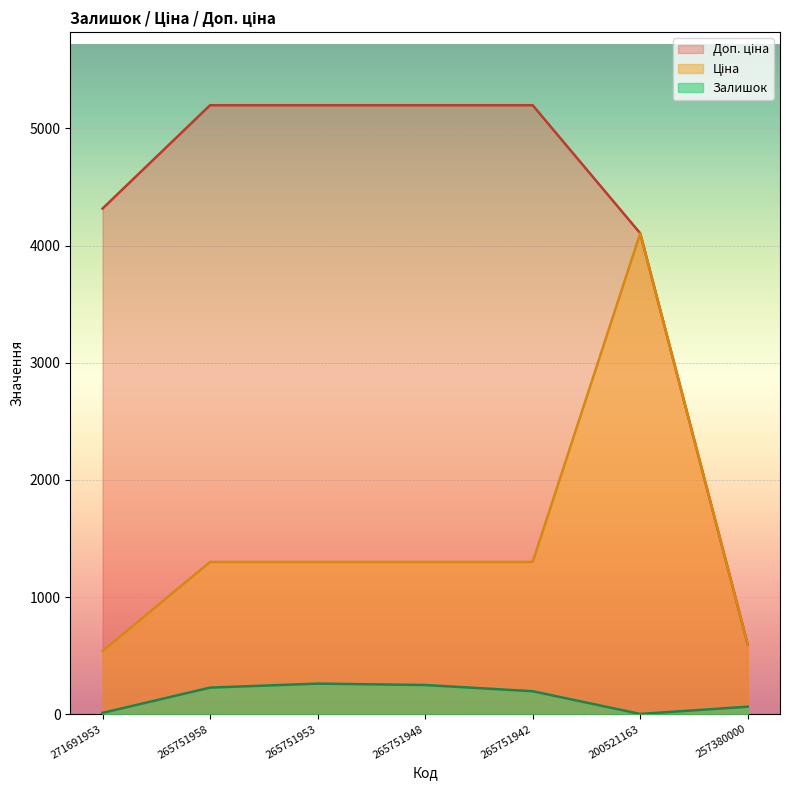

What position from the right is 271691953?

7